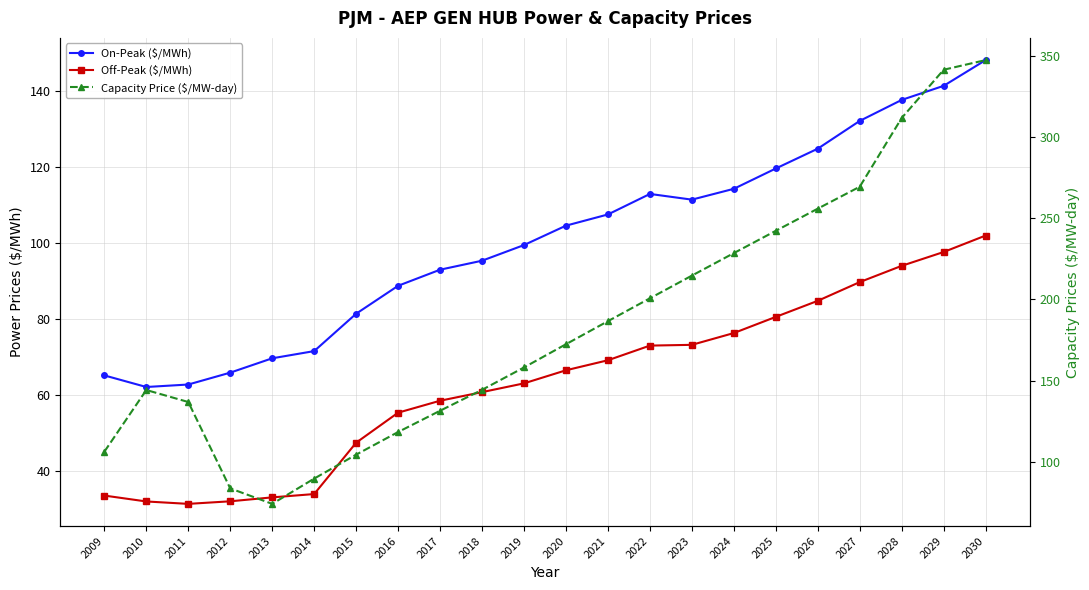

True or false: On-Peak ($/MWh) and Off-Peak ($/MWh) cross at least once.

False